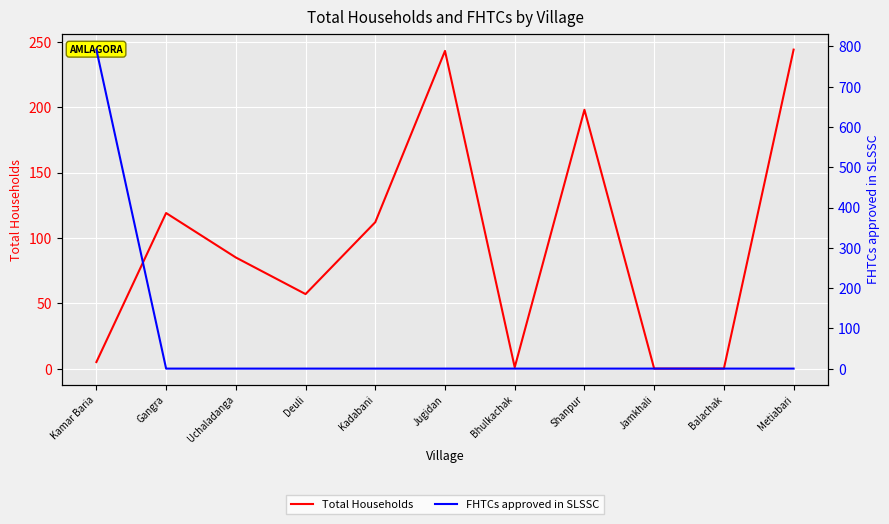

After their last crossing, which series has the higher values: Total Households or FHTCs approved in SLSSC?

Total Households